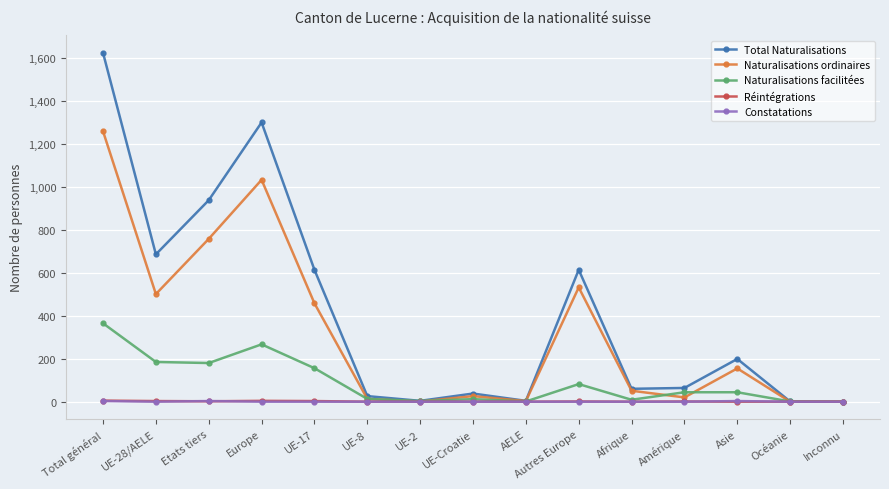

Where does the Total Naturalisations series first go above 64?

Total général